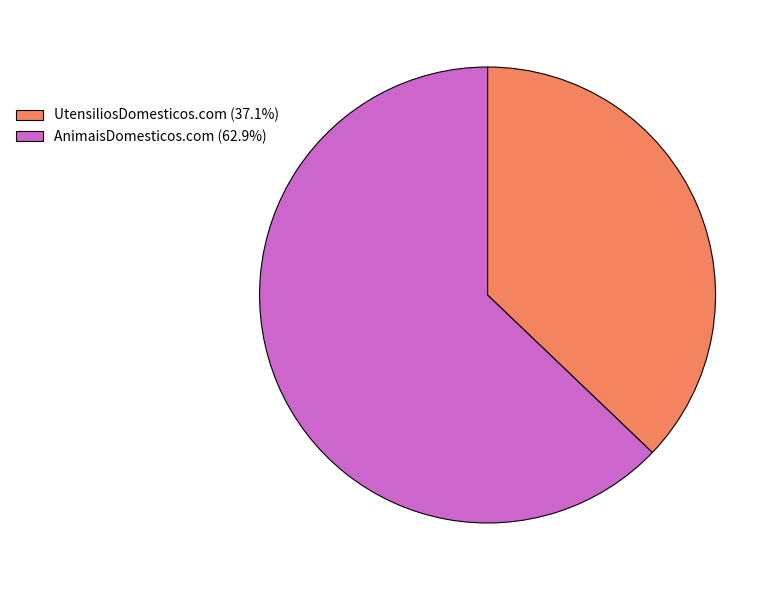

Which category has the smallest portion of the pie?

UtensiliosDomesticos.com